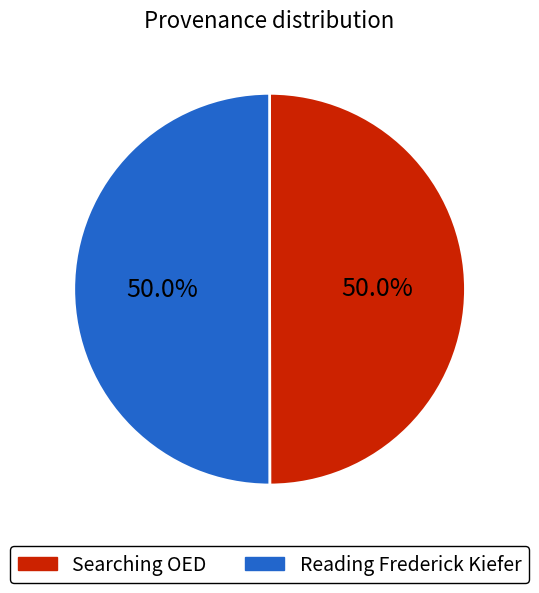

To the nearest percent, what portion does Searching OED represent?

50%